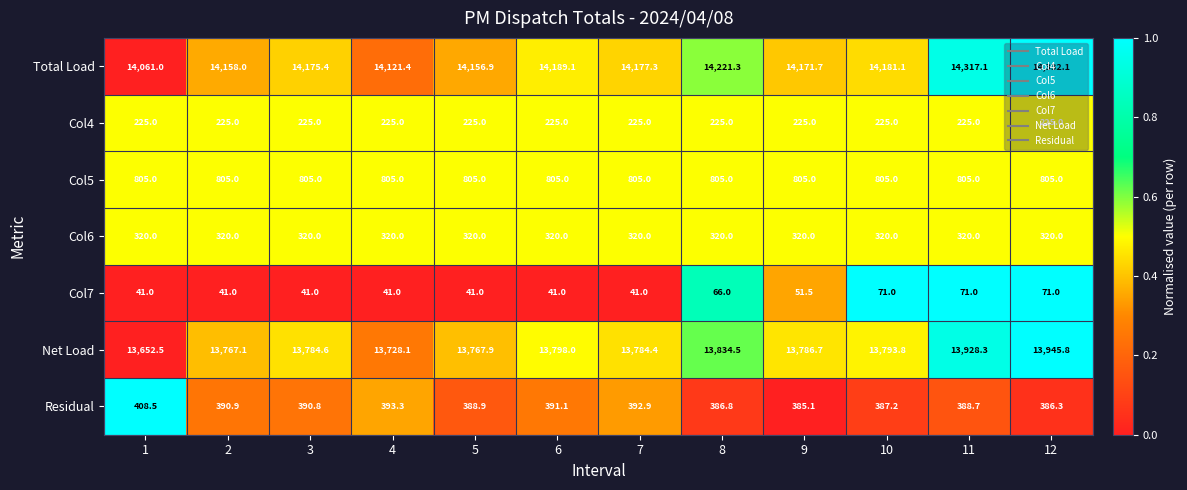

The Col4 series shows 370.5 at 9. True or false?

False